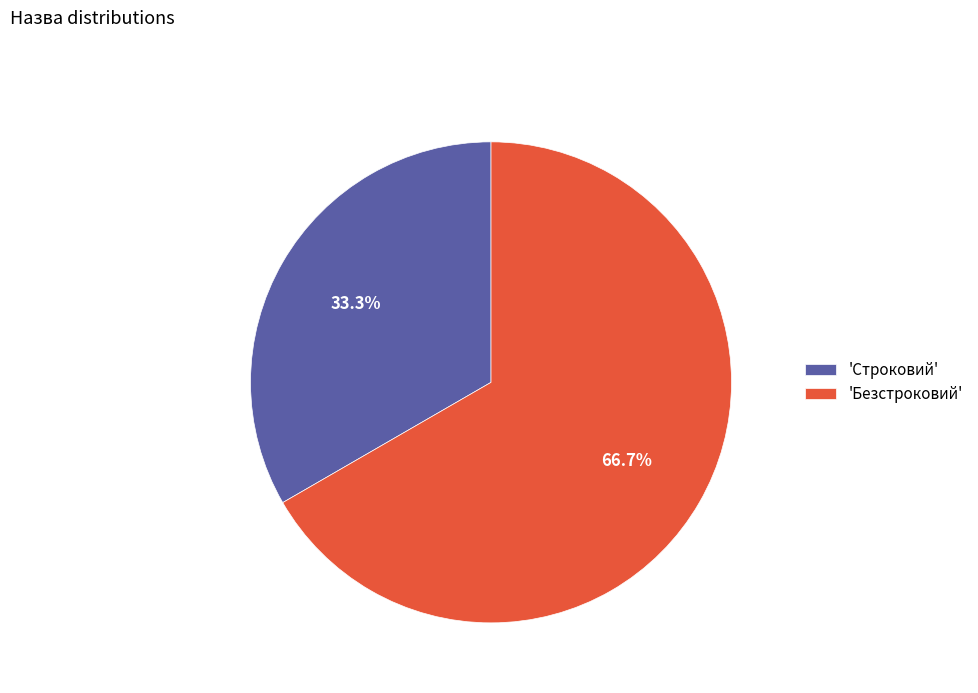

To the nearest percent, what is the difference between the largest and smallest slice percentages?

33%